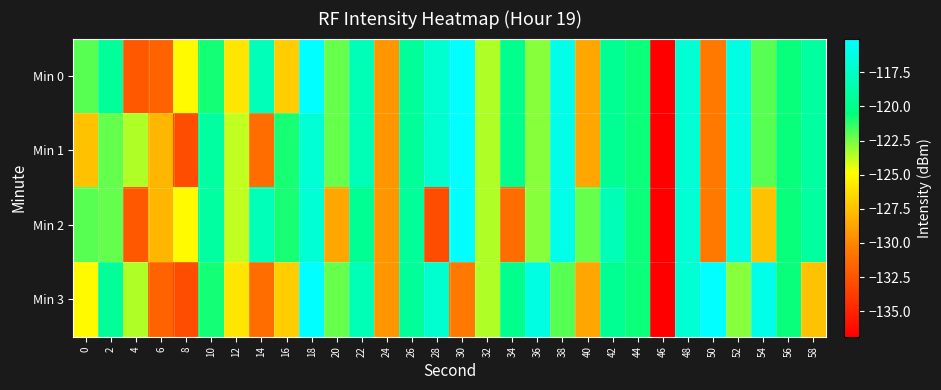

Reading left to right, extract all data points from this chart.

Min 0: 0=-122.0	2=-119.4	4=-132.3	6=-131.7	8=-125.1	10=-120.8	12=-125.9	14=-118.1	16=-127.0	18=-115.0	20=-122.3	22=-118.2	24=-129.3	26=-119.4	28=-117.1	30=-115.1	32=-123.5	34=-119.9	36=-122.8	38=-116.0	40=-128.6	42=-119.7	44=-120.7	46=-136.9	48=-116.9	50=-130.6	52=-116.3	54=-122.0	56=-120.6	58=-119.2
Min 1: 0=-127.5	2=-122.2	4=-123.5	6=-128.0	8=-132.9	10=-119.1	12=-123.8	14=-131.3	16=-120.9	18=-116.9	20=-122.3	22=-118.2	24=-129.3	26=-119.4	28=-117.1	30=-115.1	32=-123.5	34=-119.9	36=-122.8	38=-116.0	40=-128.6	42=-119.7	44=-120.7	46=-136.9	48=-116.9	50=-130.6	52=-116.3	54=-122.0	56=-120.6	58=-119.2
Min 2: 0=-122.0	2=-122.2	4=-132.3	6=-128.0	8=-125.1	10=-119.1	12=-123.8	14=-118.1	16=-120.9	18=-116.9	20=-128.6	22=-119.7	24=-129.3	26=-119.4	28=-132.9	30=-115.1	32=-123.5	34=-131.3	36=-122.8	38=-116.0	40=-122.3	42=-118.2	44=-120.7	46=-136.9	48=-116.9	50=-130.6	52=-116.3	54=-127.5	56=-120.6	58=-119.2
Min 3: 0=-125.1	2=-119.4	4=-123.5	6=-131.7	8=-132.9	10=-120.8	12=-125.9	14=-131.3	16=-127.0	18=-115.0	20=-122.3	22=-118.2	24=-129.3	26=-119.4	28=-117.1	30=-130.6	32=-123.5	34=-119.9	36=-116.3	38=-122.0	40=-128.6	42=-119.7	44=-120.7	46=-136.9	48=-116.9	50=-115.1	52=-122.8	54=-116.0	56=-120.6	58=-127.5